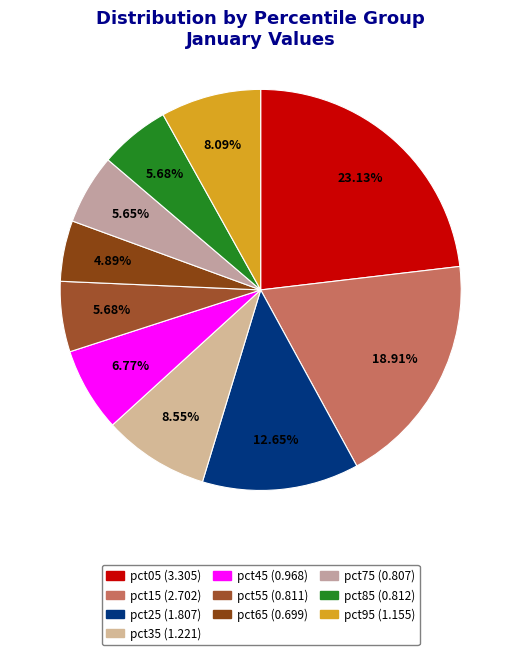

What is the smallest slice in the pie chart?

pct65